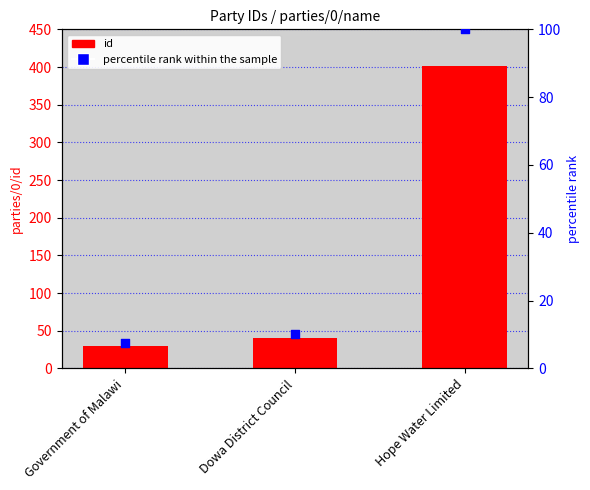

At which category is the sum across all series the highest?

Hope Water Limited